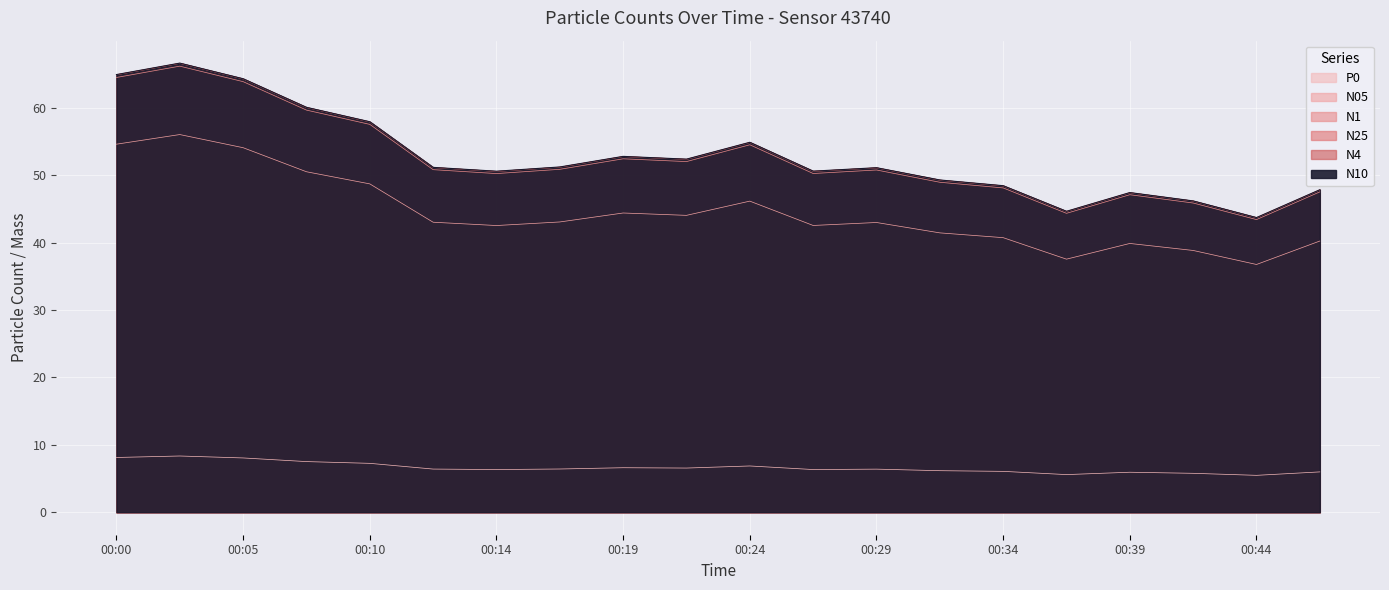

How many interior local peaks does the N4 series have?

5